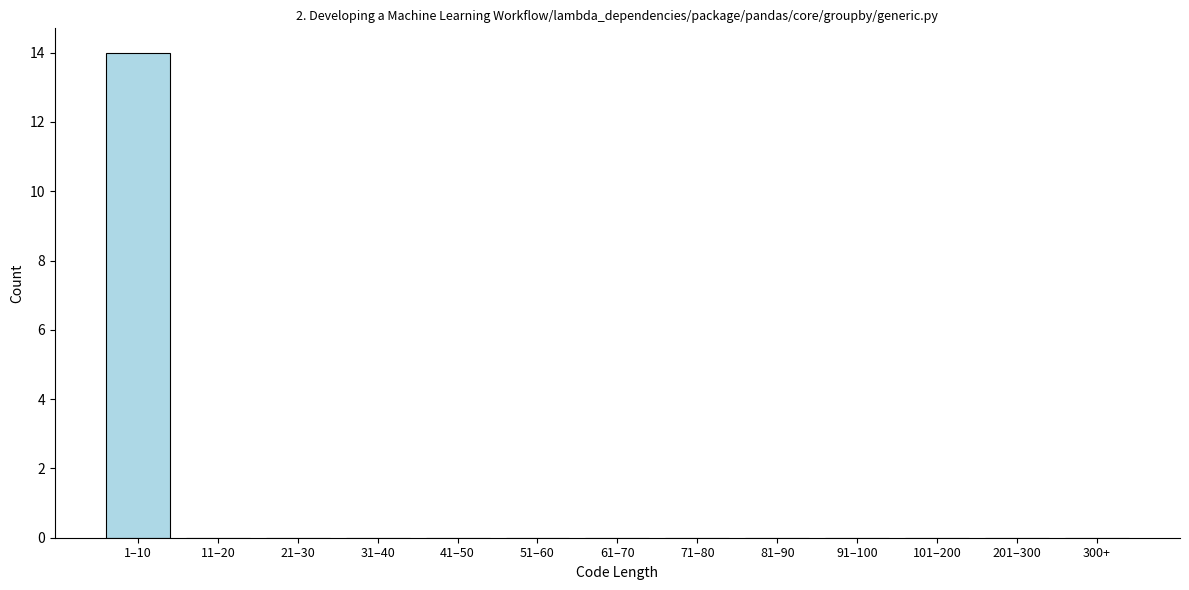

Reading right to left, transcribe all the data shown in this chart.

300+=0	201–300=0	101–200=0	91–100=0	81–90=0	71–80=0	61–70=0	51–60=0	41–50=0	31–40=0	21–30=0	11–20=0	1–10=14